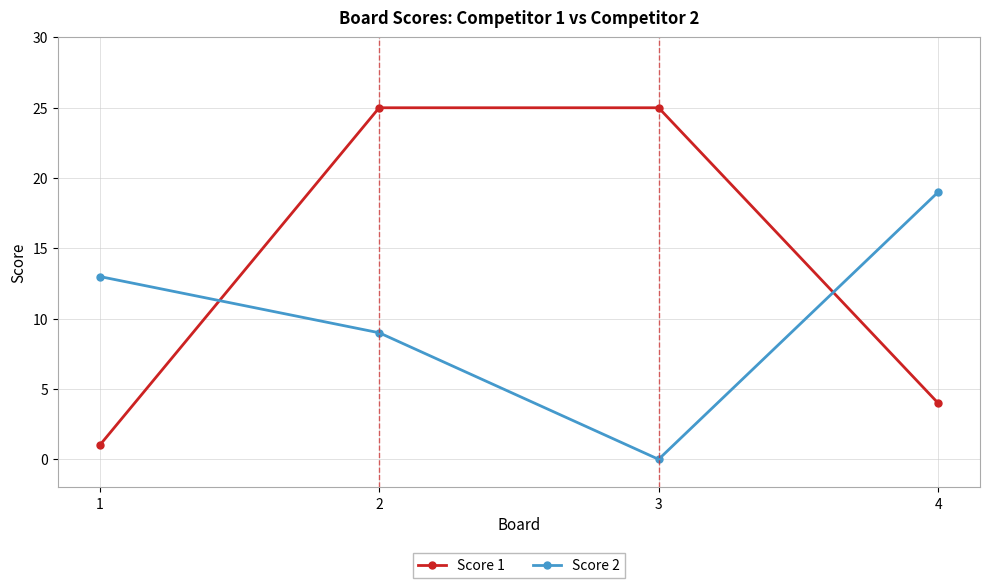

At which category is the sum across all series the highest?

2